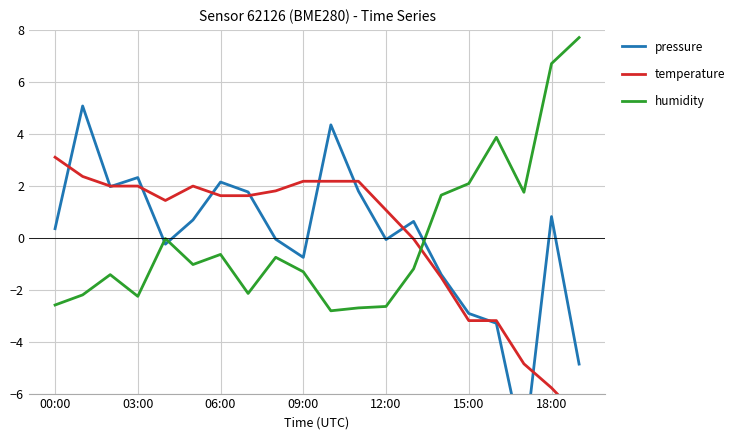

Count the number of categories in the chart.

20